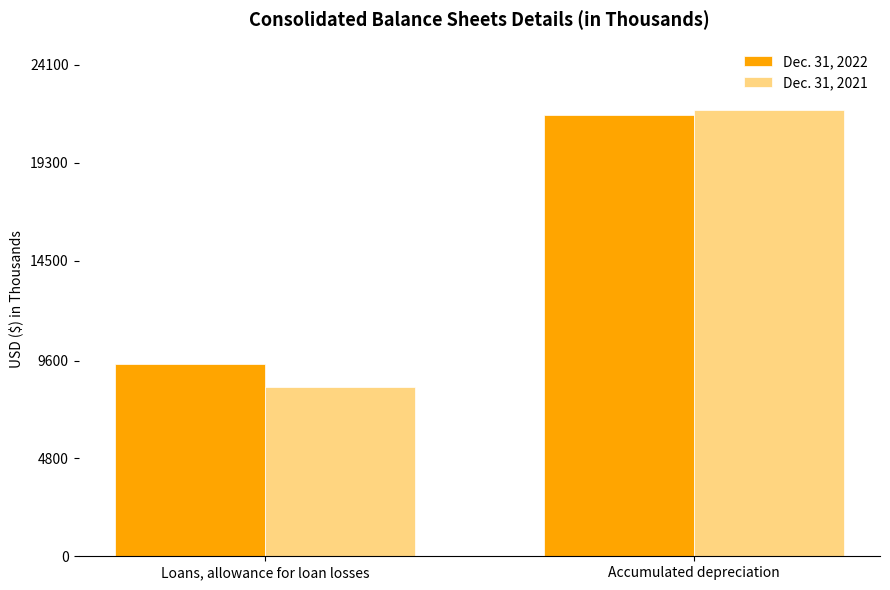

How many categories are shown in the chart?

2